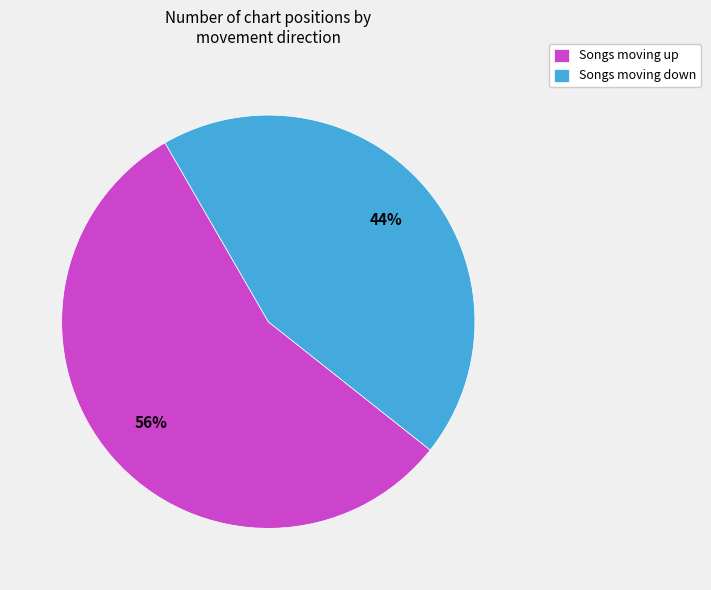

Do Songs moving down and Songs moving up together represent more than half of the pie?

Yes